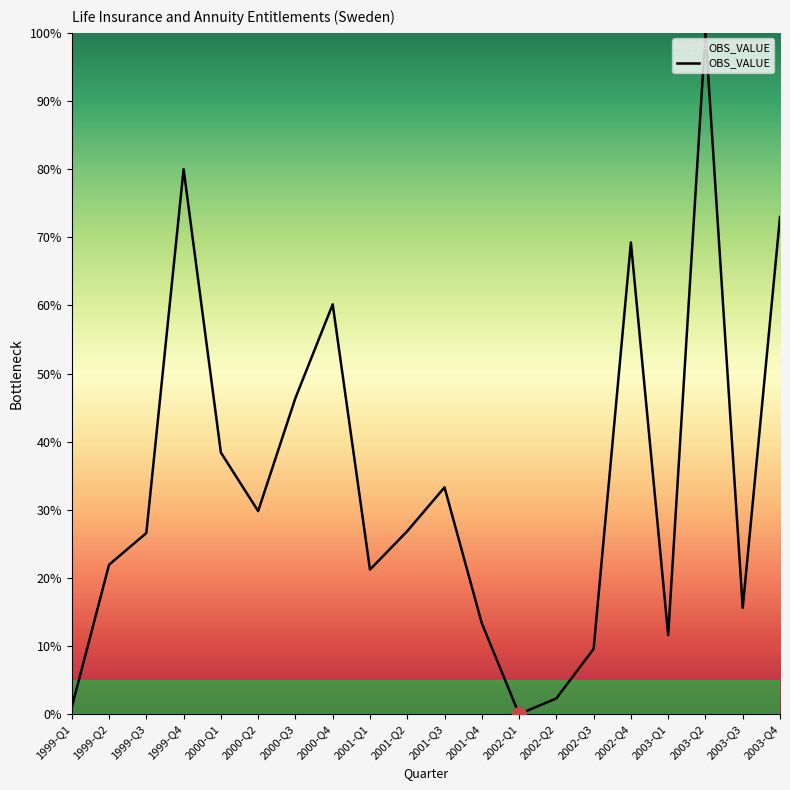

Where is the data nearest to the value 50?

2000-Q3